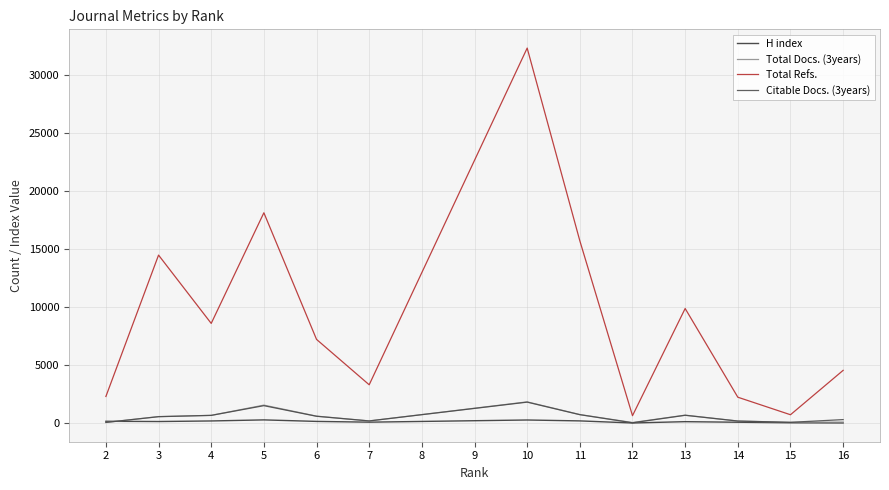

True or false: Total Refs. and Citable Docs. (3years) cross at least once.

False